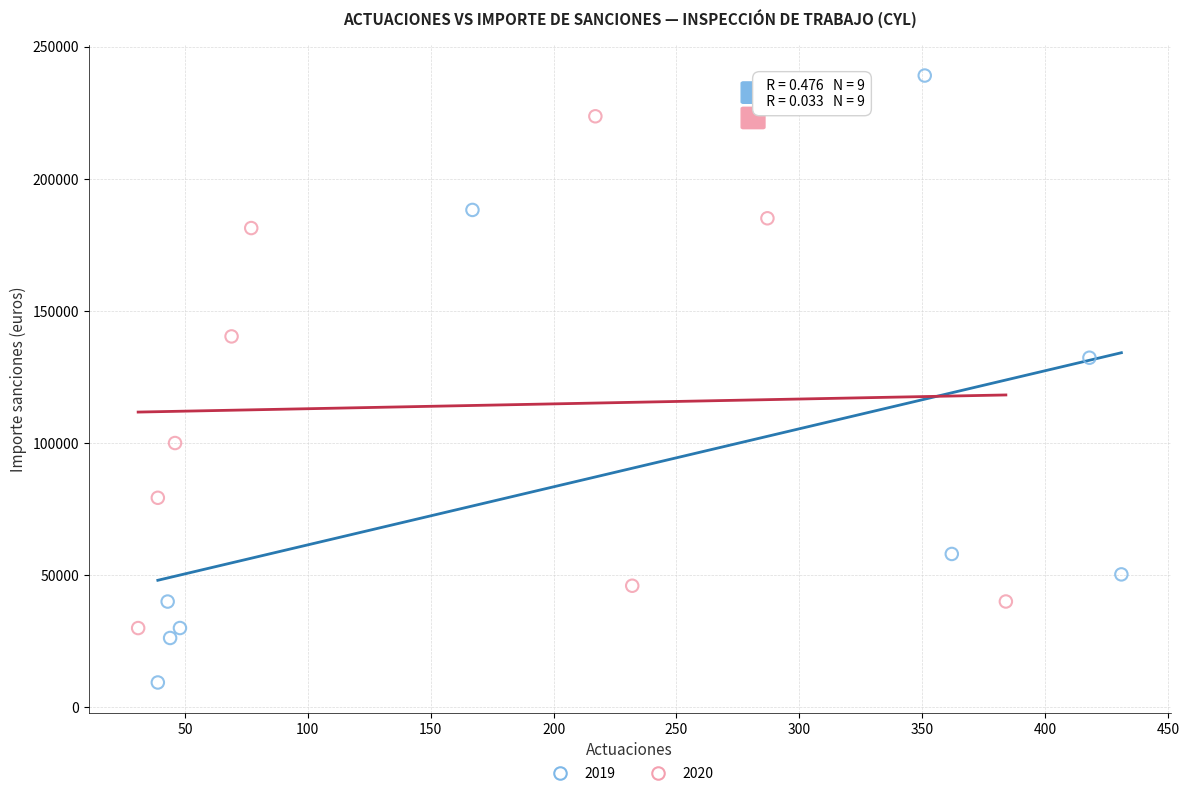

Which series reaches the maximum Y coordinate?

2019